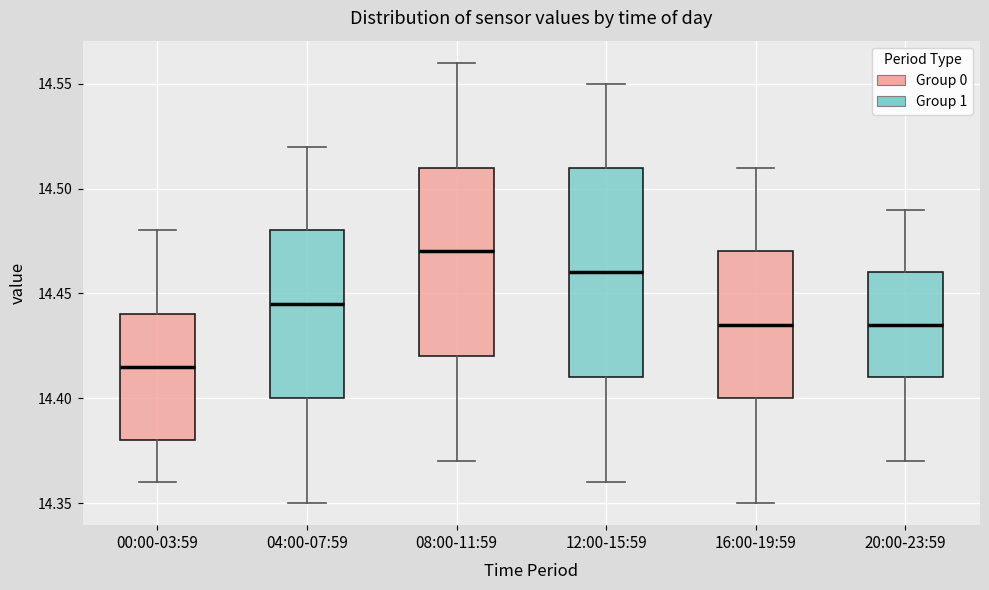

Which box has the highest median line?

08:00-11:59